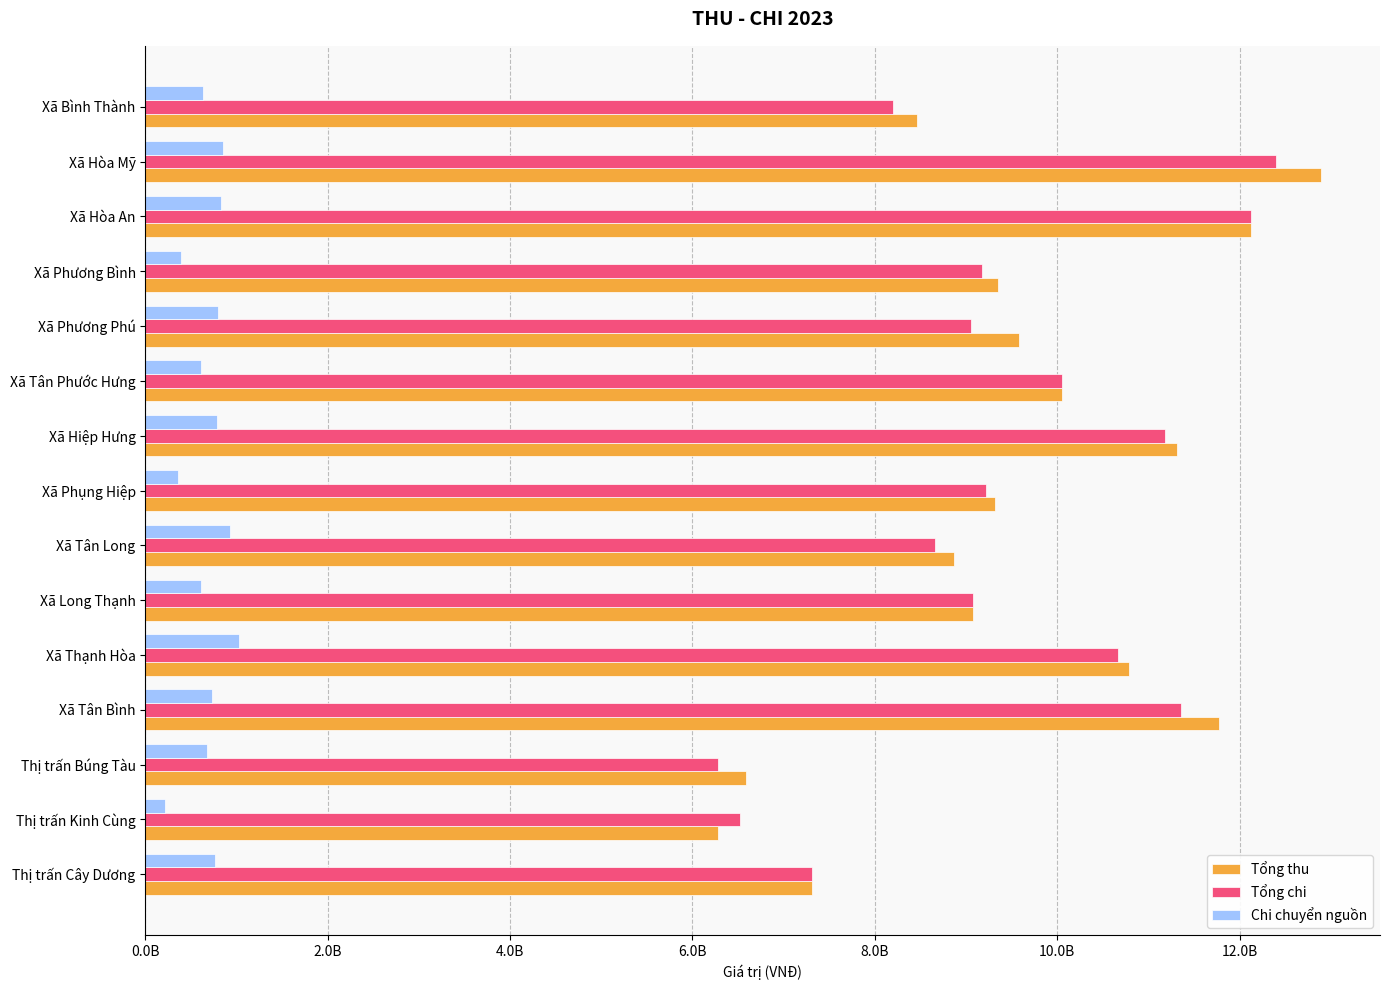

Which series has the largest total across all categories?

Tổng thu